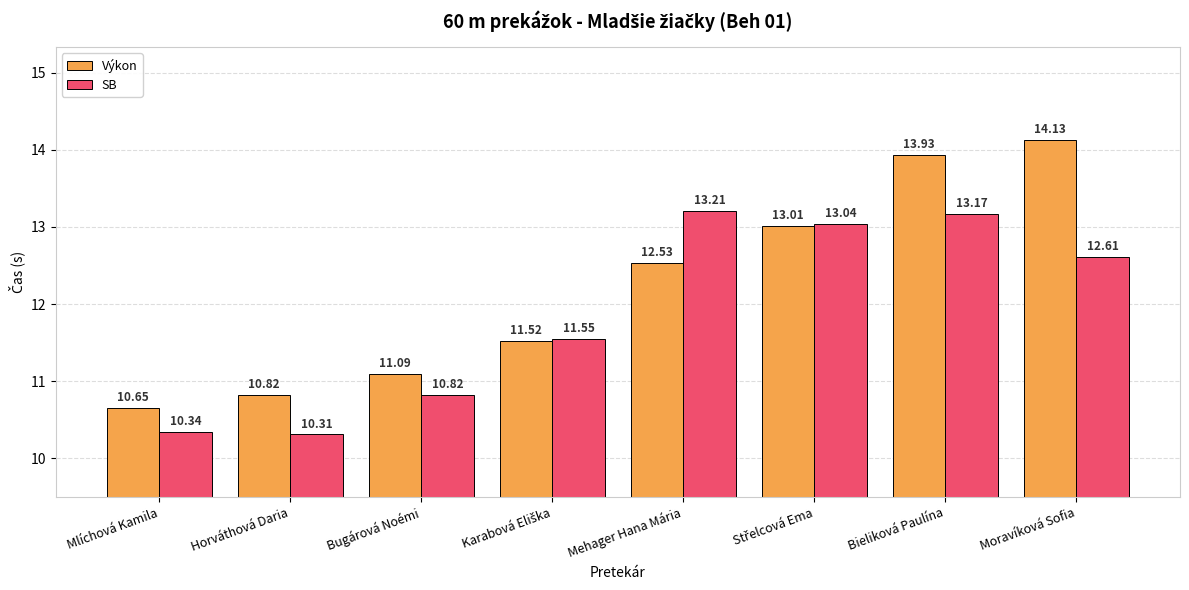

Rank the series at Mehager Hana Mária from highest to lowest value.

SB, Výkon